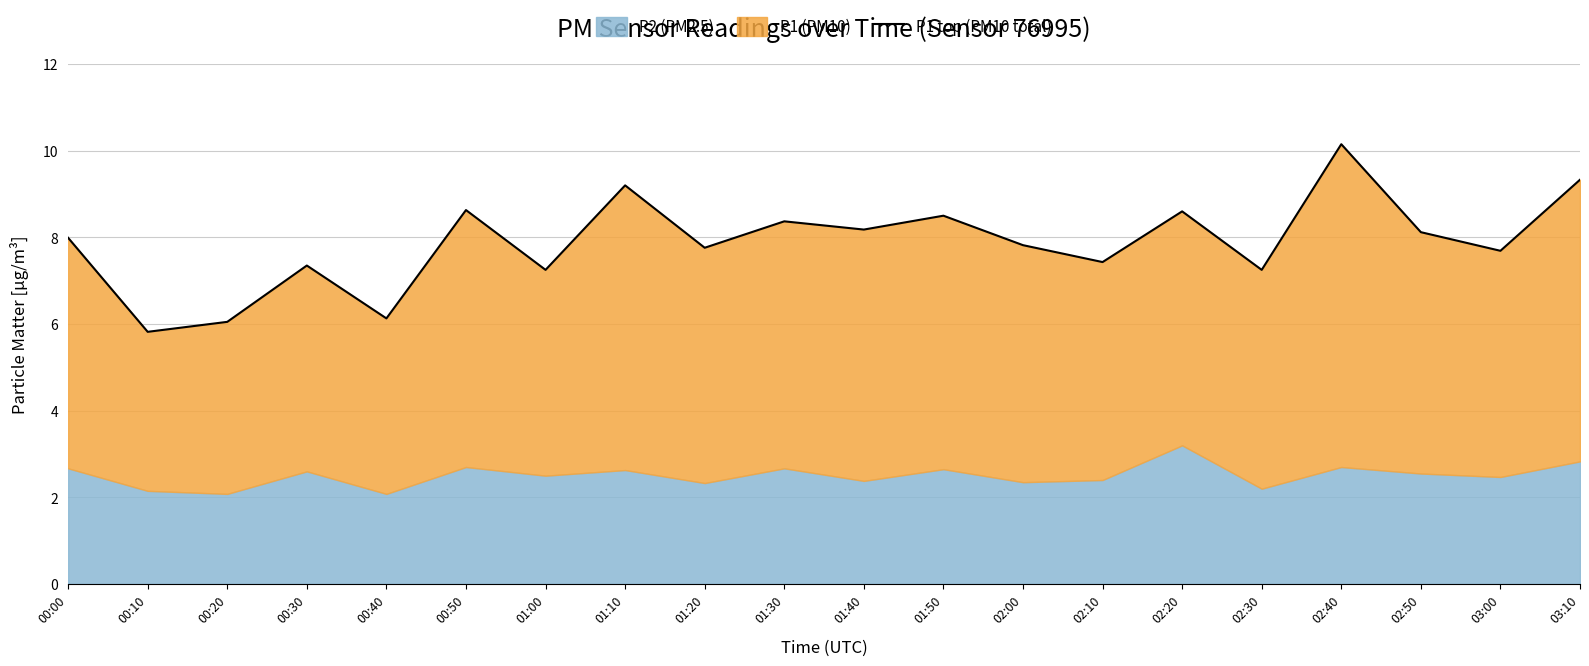

Between 01:10 and 03:00, which is larger?

01:10